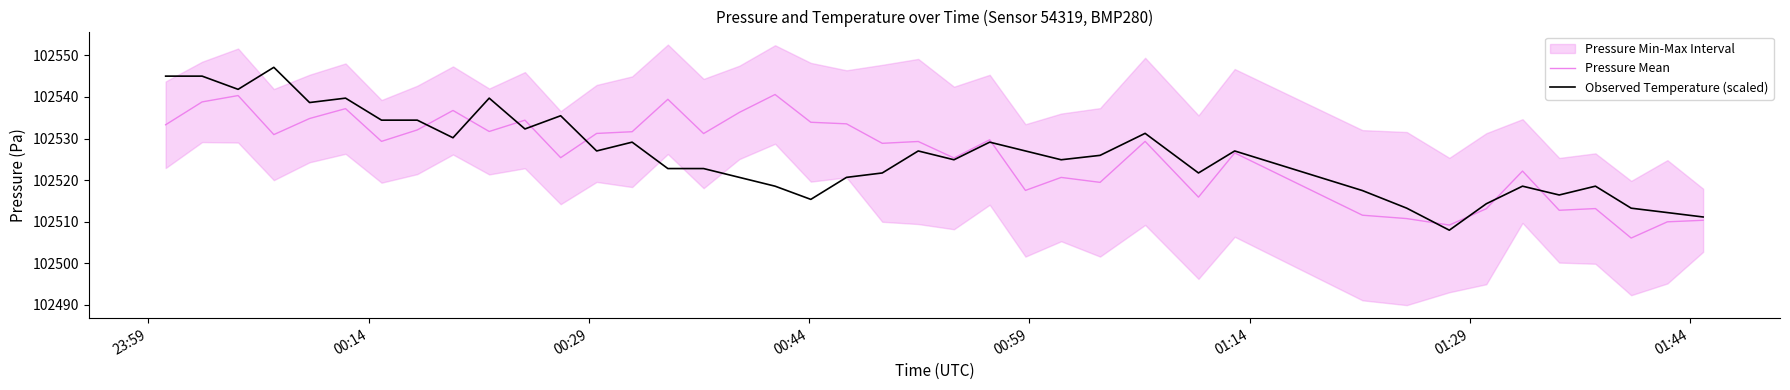

What is the sum of all Observed Temperature (scaled) values?

4101044.0